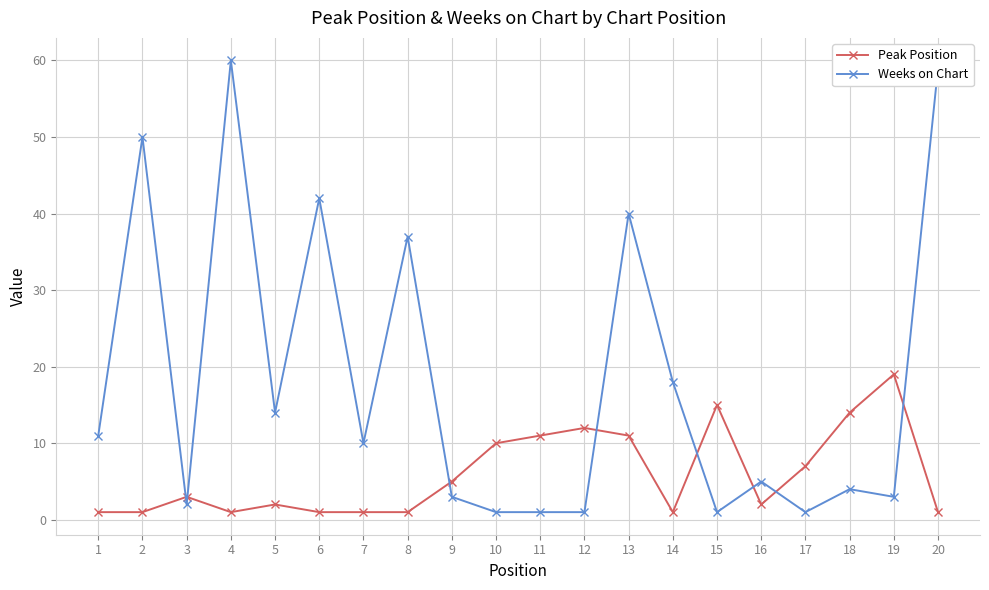

Which series has the largest range (max minus min)?

Weeks on Chart